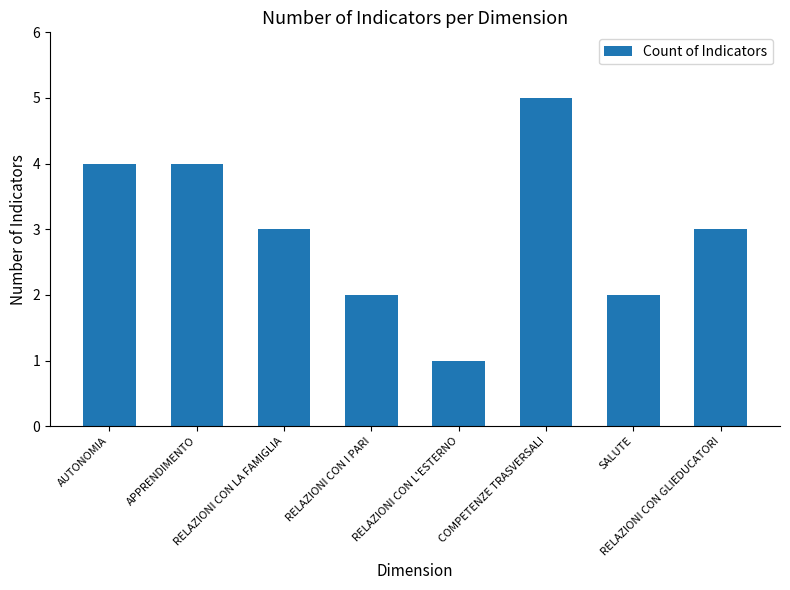

What is the label of the 1st bar from the right?

RELAZIONI CON GLIEDUCATORI